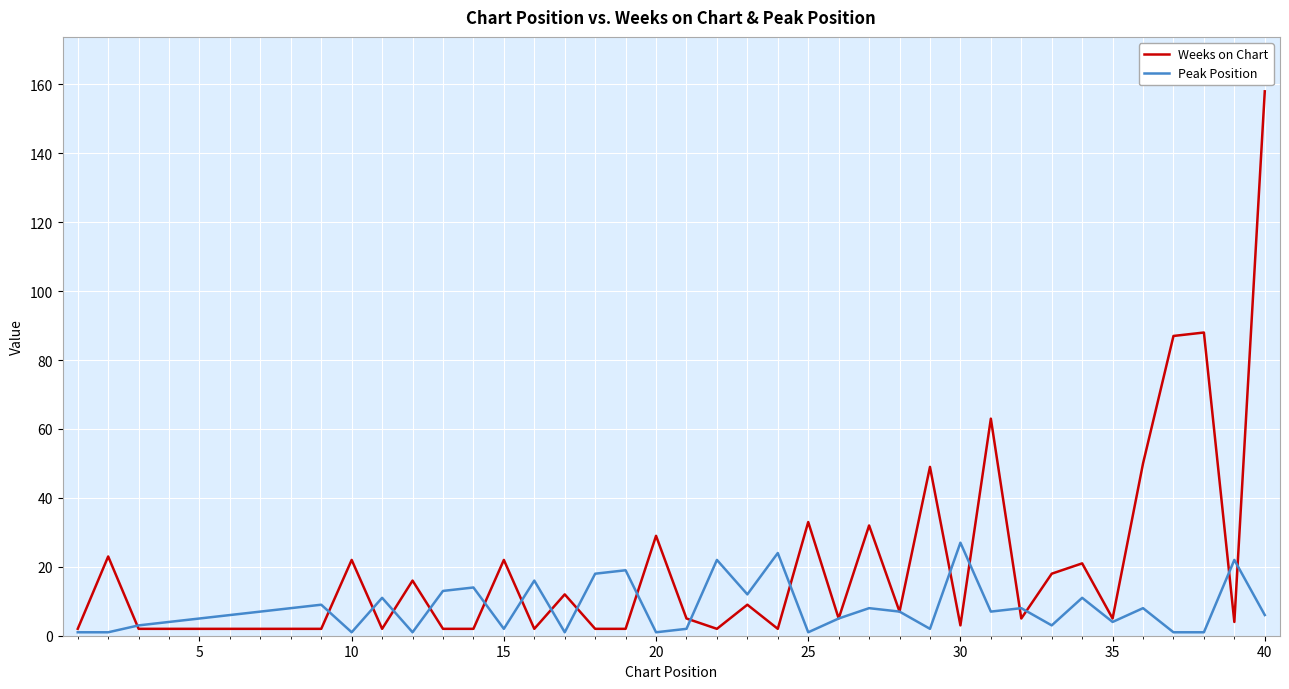

Which series has the largest range (max minus min)?

Weeks on Chart